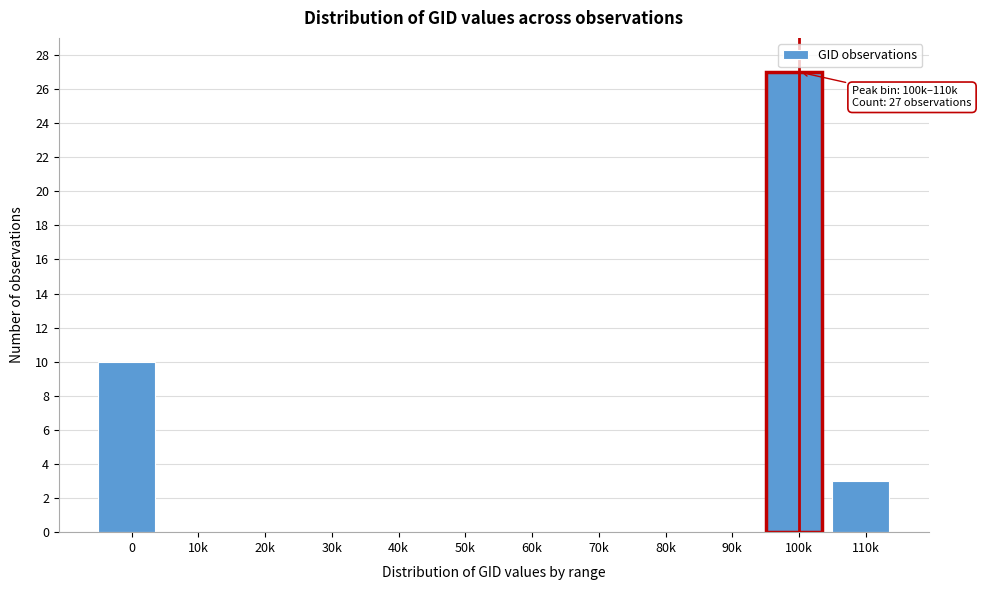

Reading left to right, transcribe all the data shown in this chart.

0=10	10k=0	20k=0	30k=0	40k=0	50k=0	60k=0	70k=0	80k=0	90k=0	100k=27	110k=3